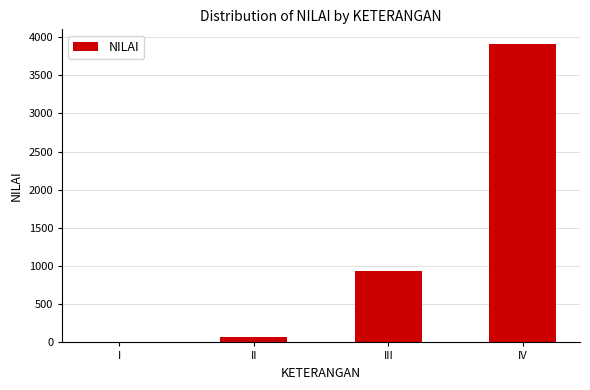

Reading left to right, extract all data points from this chart.

1	77	932	3907